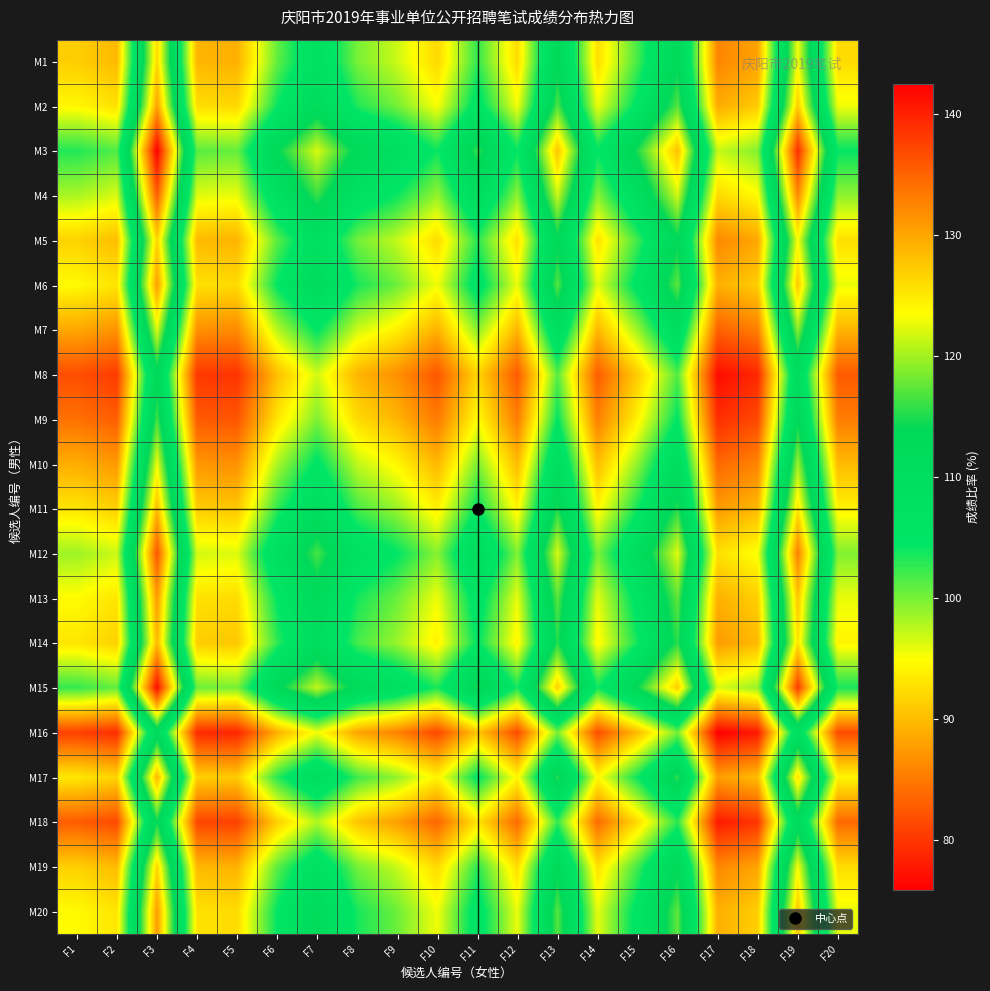

What is the spread (max minus min) of values at F6?

24.8